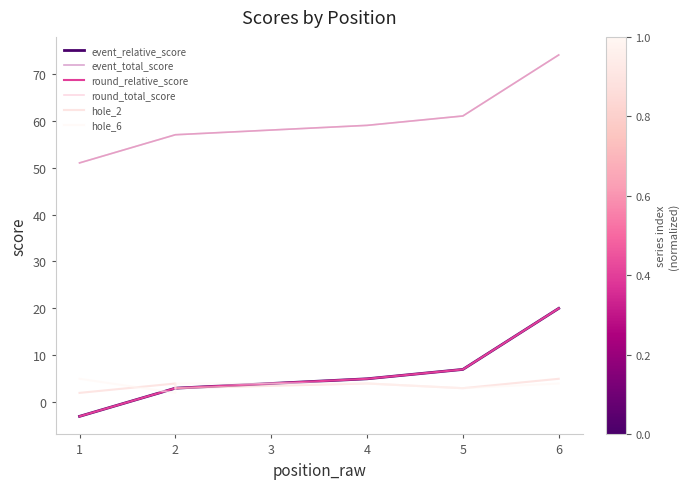

What is the minimum value for event_total_score?

51